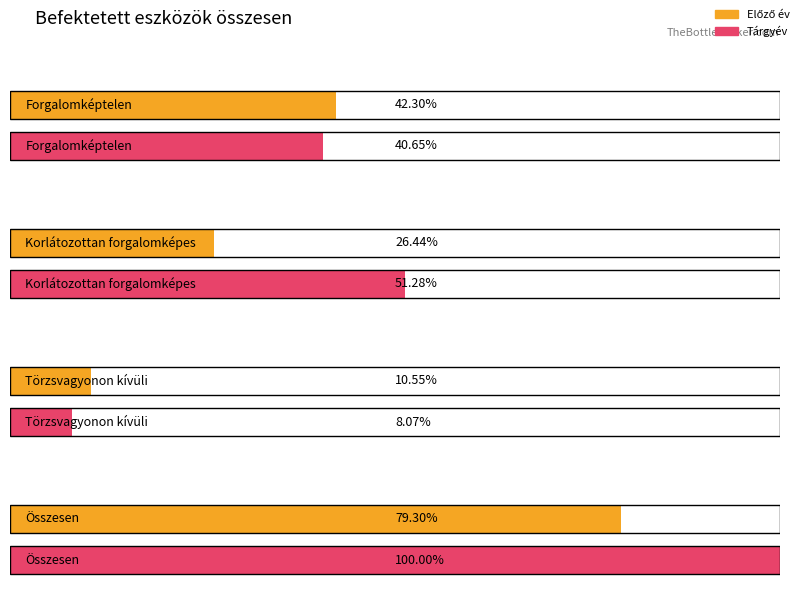

The value of Előző év at Korlátozottan forgalomképes is 46809935. True or false?

False